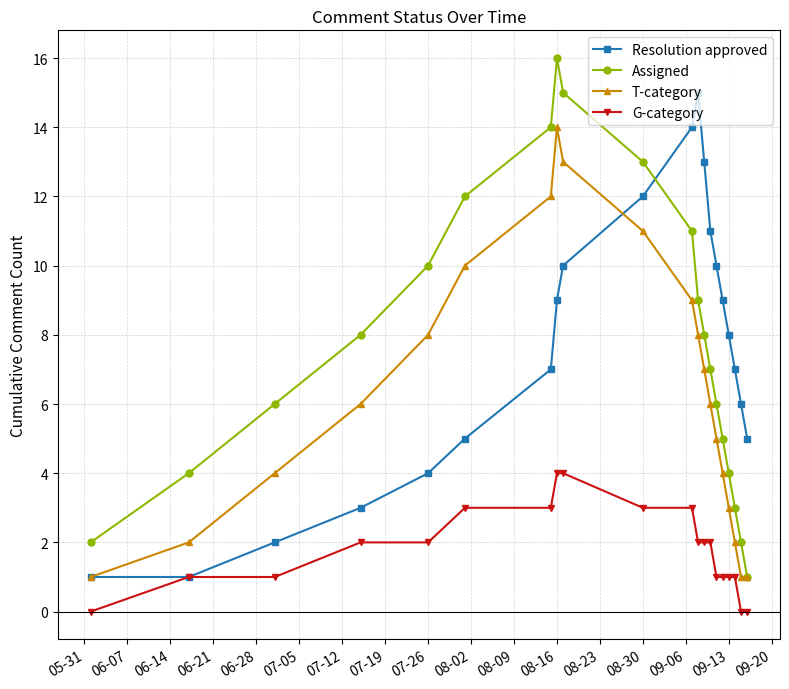

True or false: Resolution approved has more than 1 points higher than both neighbors.

False